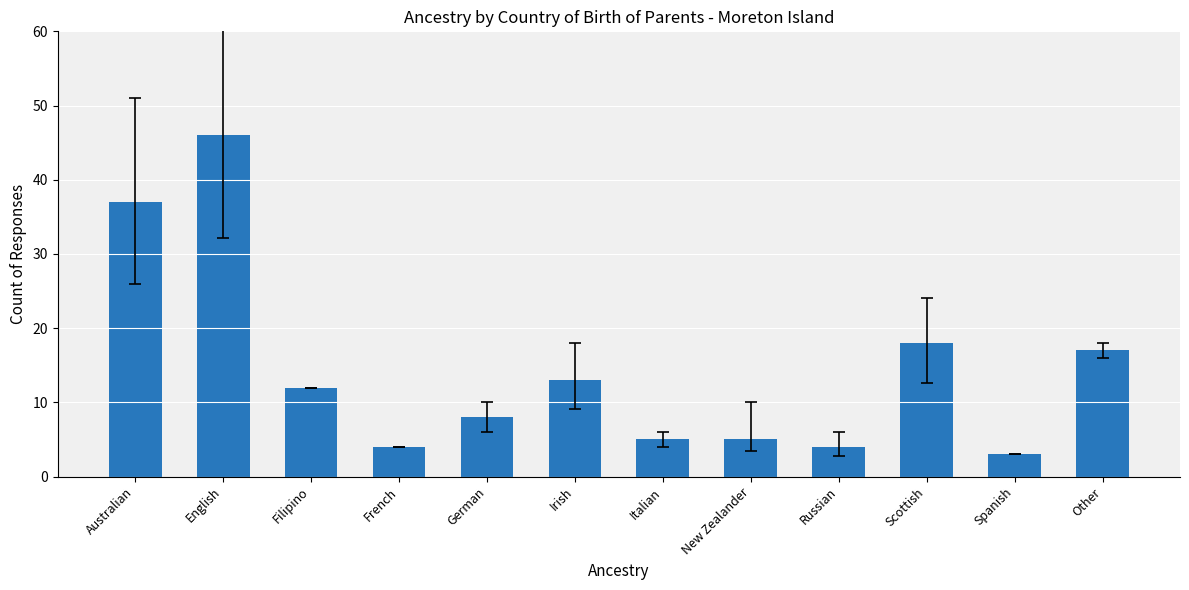

Reading left to right, transcribe all the data shown in this chart.

Australian=37	English=46	Filipino=12	French=4	German=8	Irish=13	Italian=5	New Zealander=5	Russian=4	Scottish=18	Spanish=3	Other=17